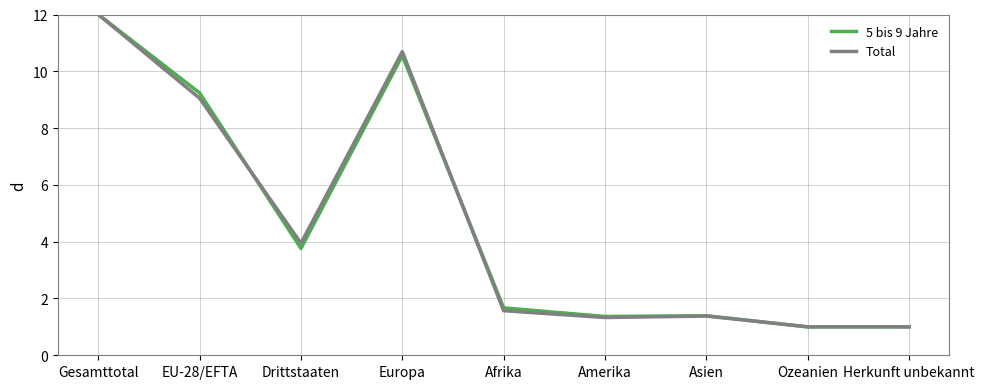

What position from the right is Asien?

3